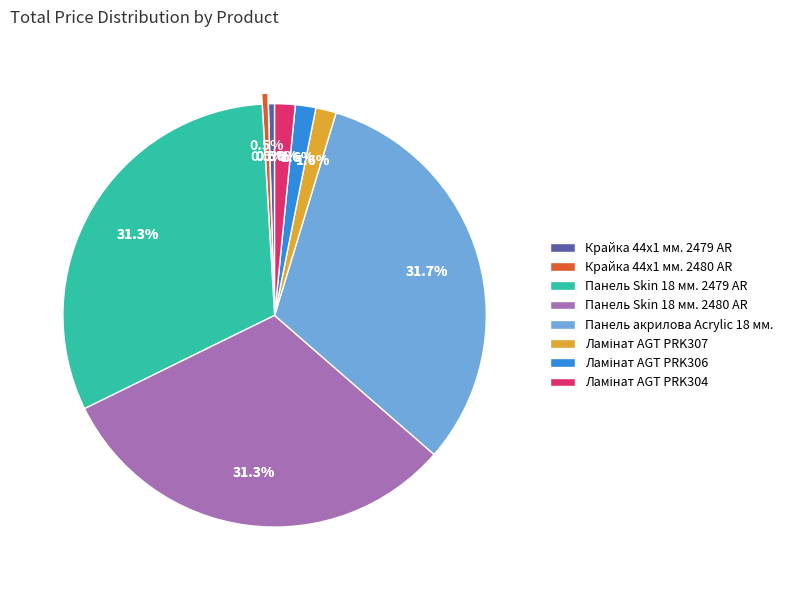

Does Панель Skin 18 мм. 2480 AR represent more than half of the total?

No